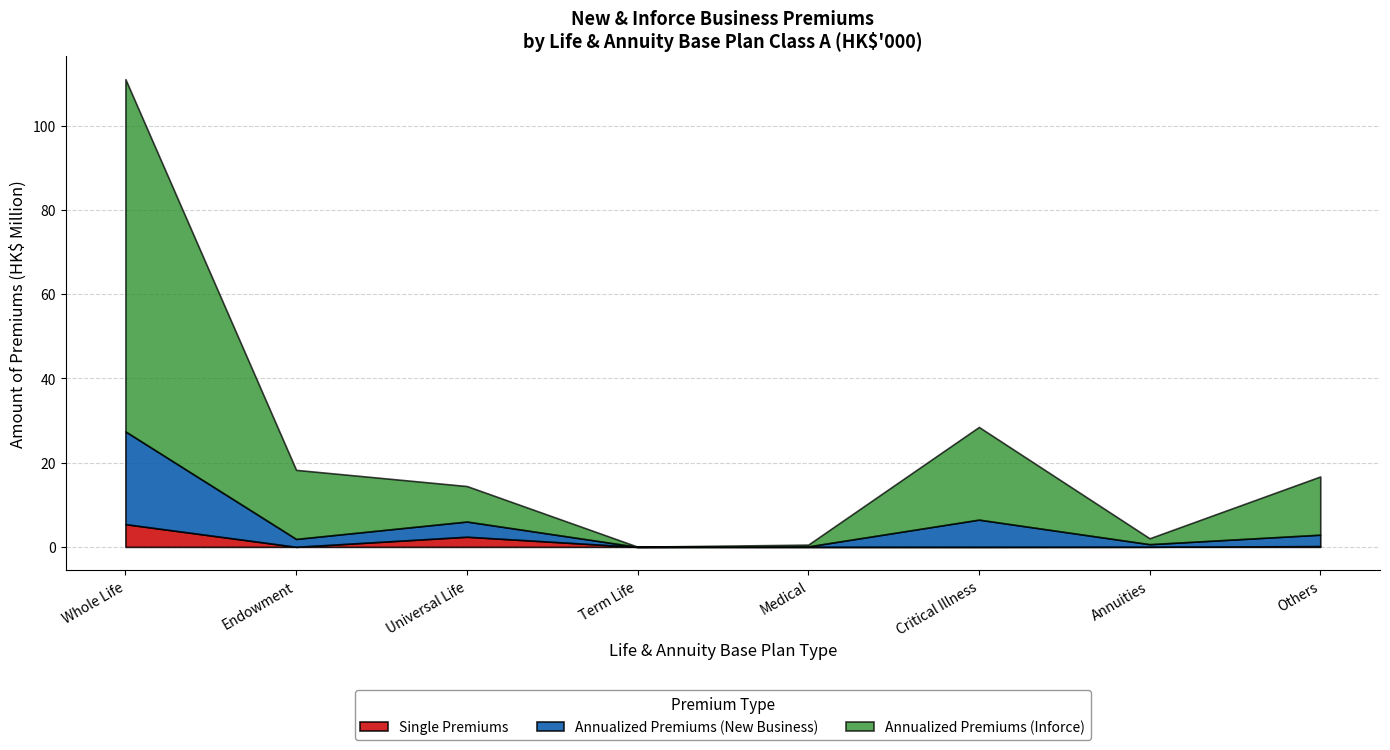

Is the value of Annualized Premiums (New) at Annuities greater than the value of Single Premiums at Medical?

Yes